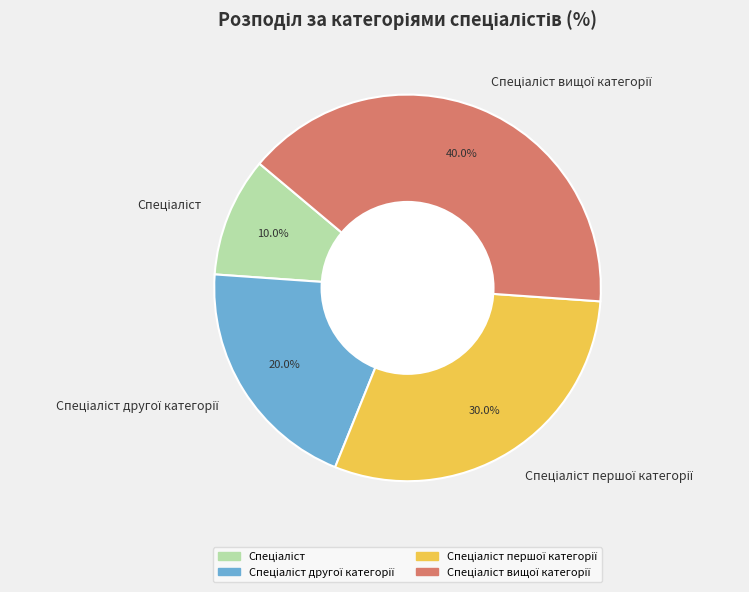

Does any single category account for the majority?

No